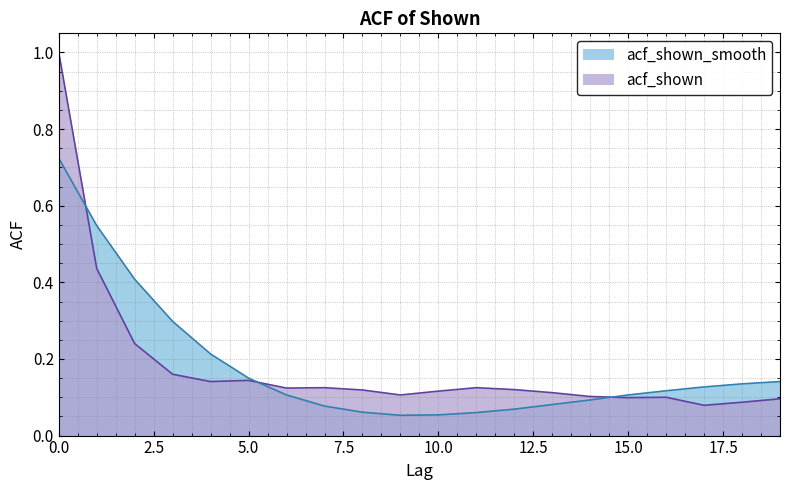

At which category does the chart reach its minimum across all series?

9